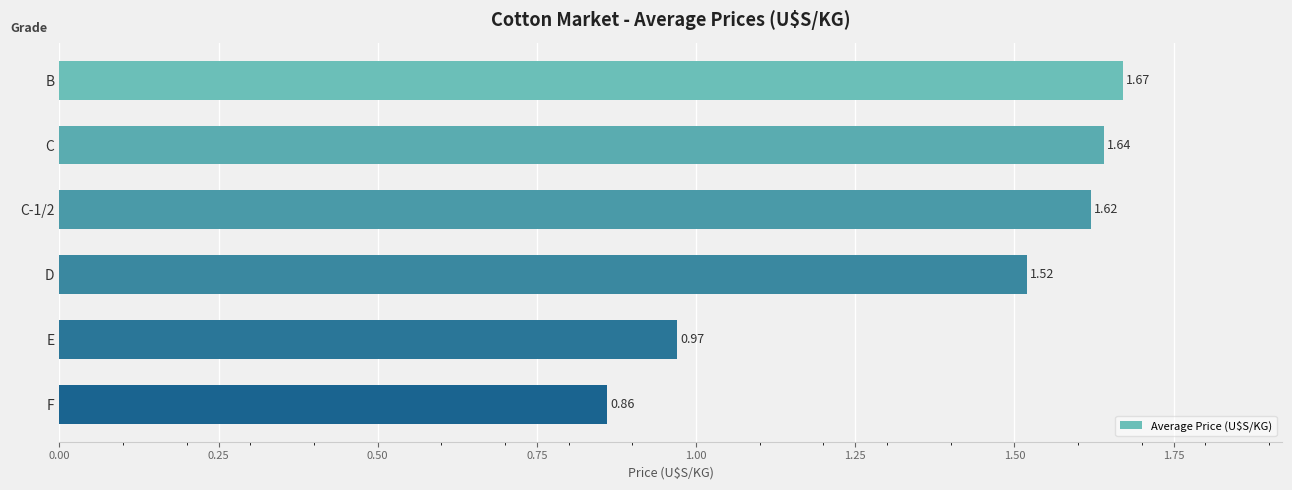

Are the bars grouped side by side (vs. stacked)?

No